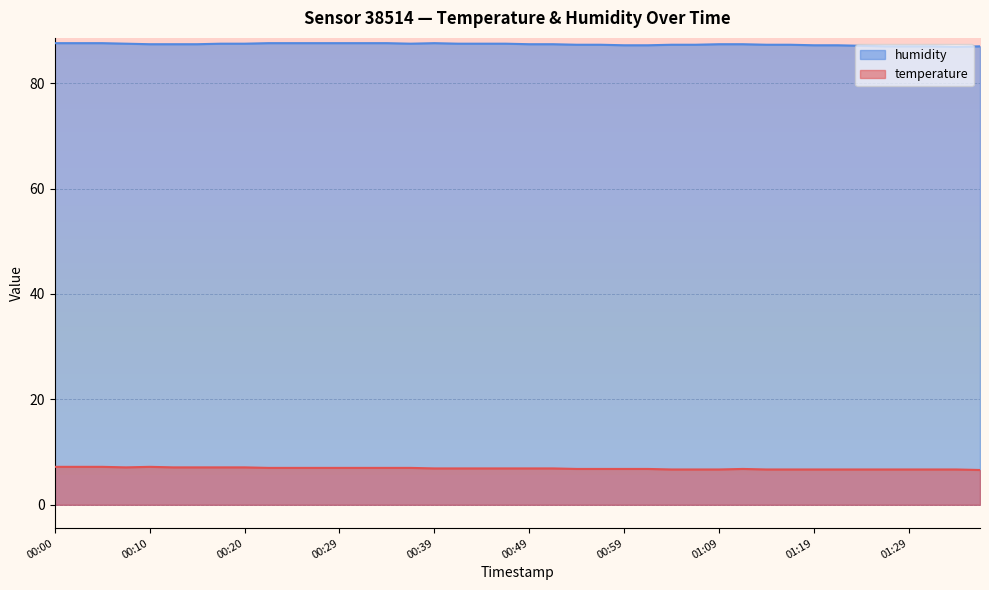

What is the difference between the maximum and second lowest values in the temperature series?

0.5